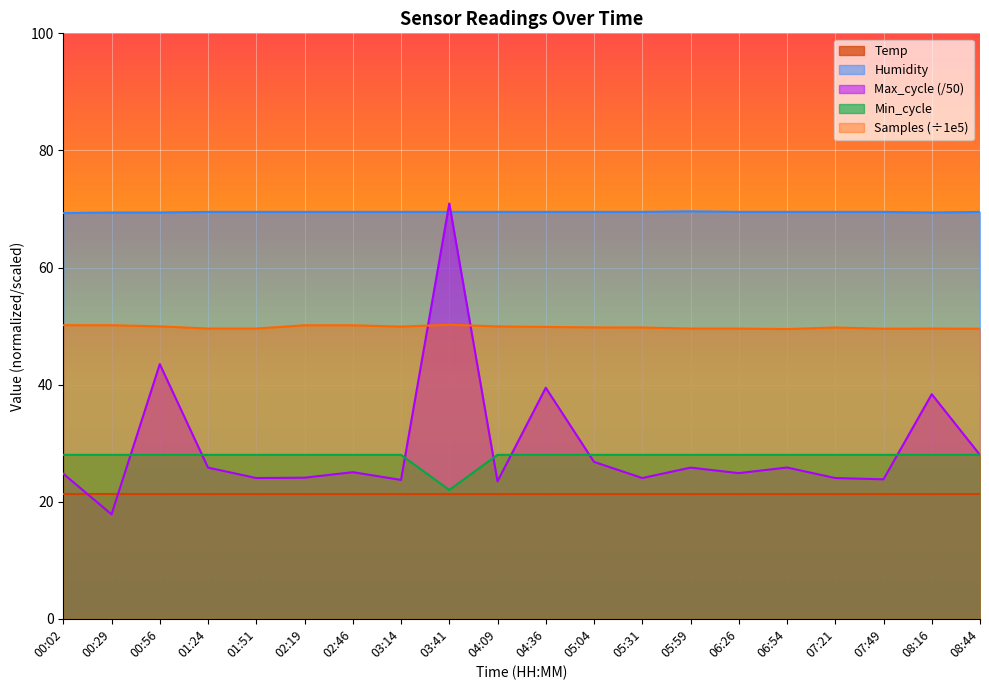

Is the value of Samples at 00:29 greater than the value of Min_cycle at 00:56?

Yes